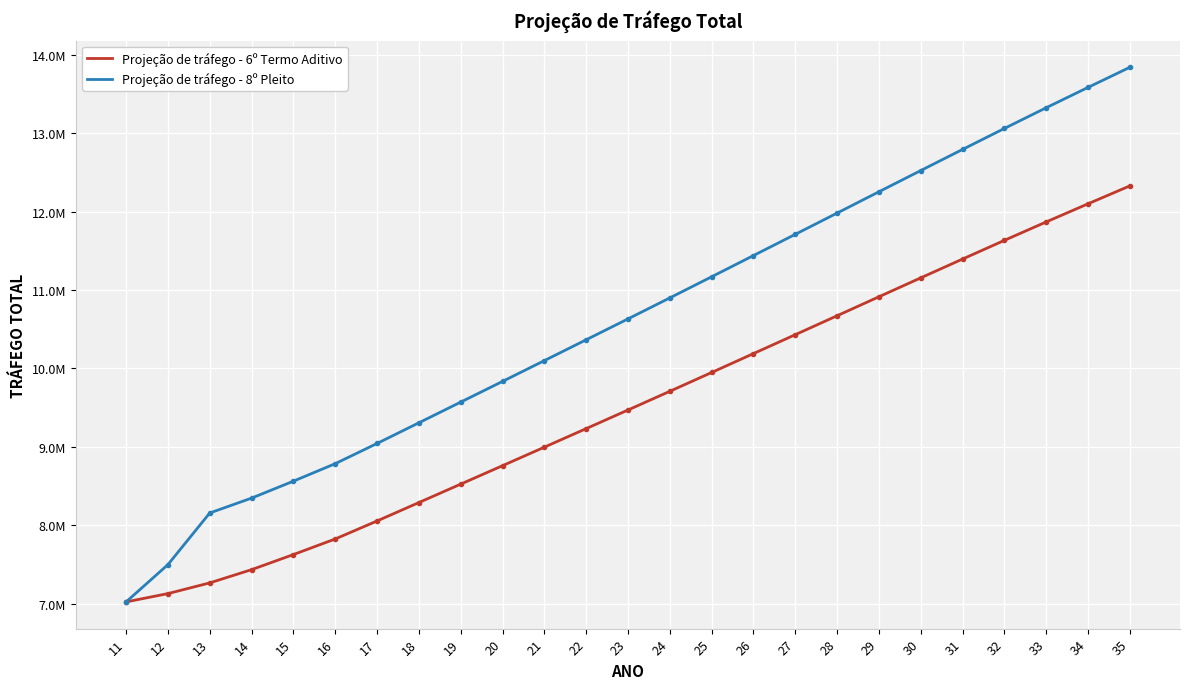

True or false: Projeção de tráfego - 8º Pleito and Projeção de tráfego - 6º Termo Aditivo cross at least once.

False